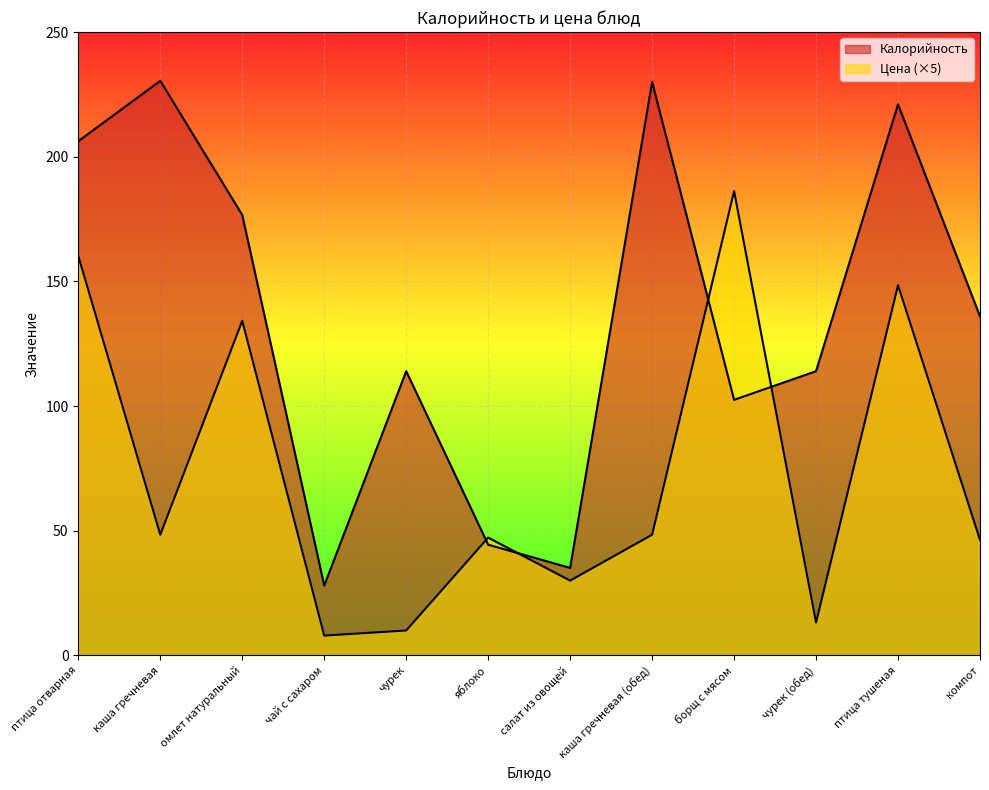

At which label does Цена reach its minimum?

чай с сахаром